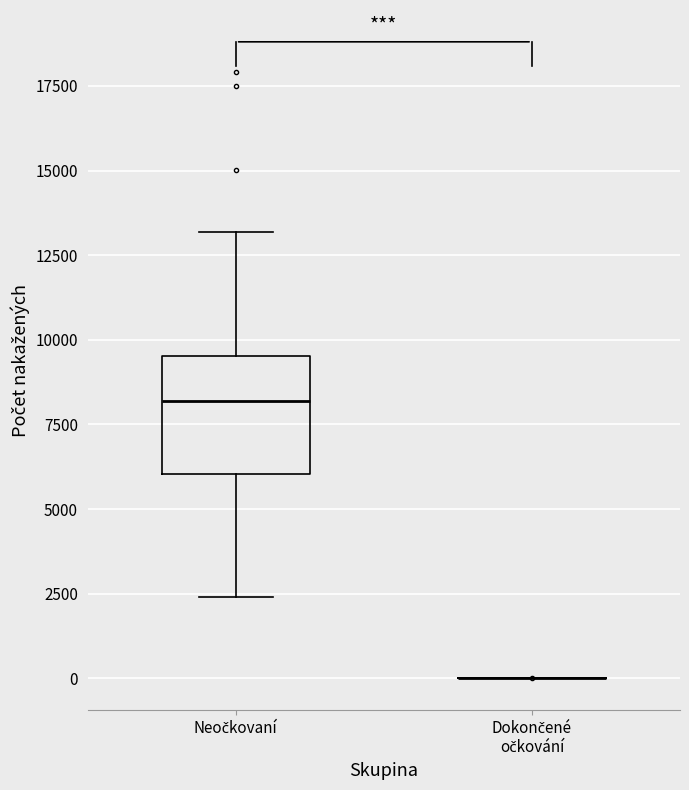

Reading left to right, read every box against the y-axis: the position of its median line, the range the box covers, and the ends of its whiskers. The values are not printed on the chart, so give them approximately, as read against the axis.

Neočkovaní: median 8000, box 6000 to 9500, whiskers 2500 to 13000
Dokončené očkování: box collapsed to a line at 0, whiskers 0 to 0